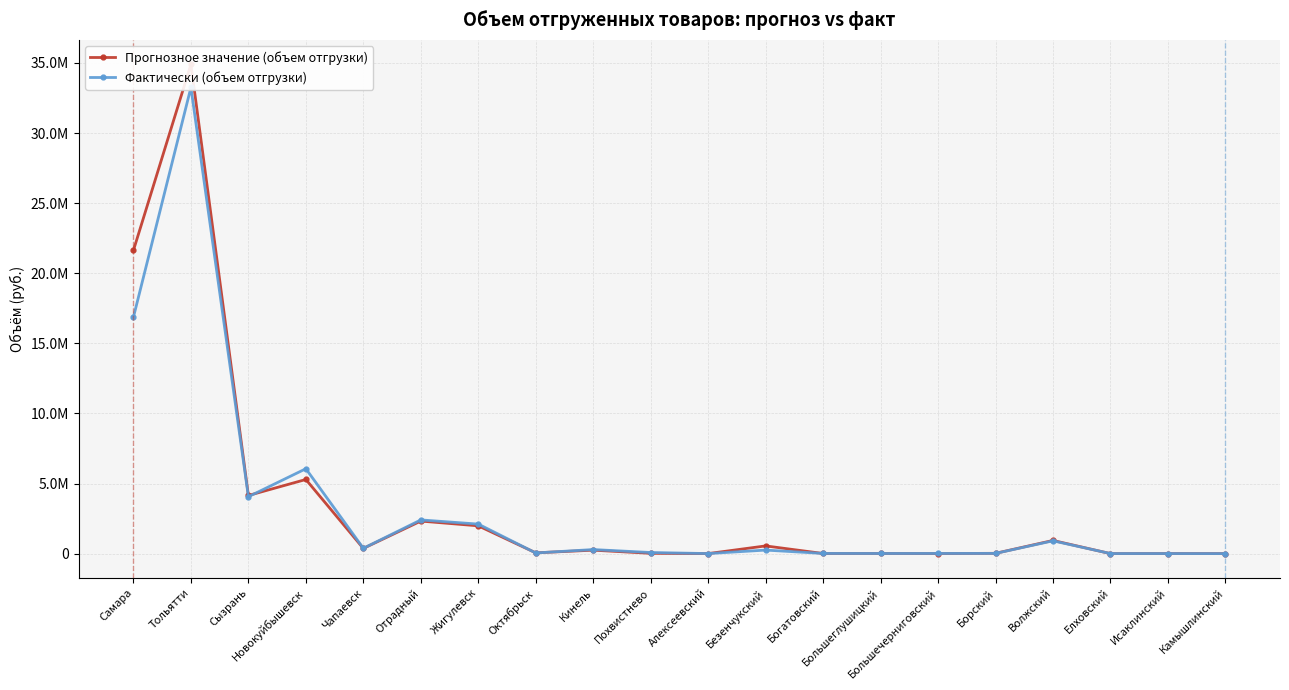

Reading left to right, list all the values displayed in this chart.

Прогнозное значение (объем отгрузки): Самара=21634339.5	Тольятти=34902691.0	Сызрань=4147484.0	Новокуйбышевск=5289188.0	Чапаевск=372500.0	Отрадный=2321996.0	Жигулевск=1982648.0	Октябрьск=56685.0	Кинель=247028.0	Похвистнево=22727.0	Алексеевский=3090.0	Безенчукский=550535.3	Богатовский=9538.0	Большеглушицкий=10569.8	Большечерниговский=5856.9	Борский=21733.5	Волжский=939790.0	Елховский=830.7	Исаклинский=3905.0	Камышлинский=560.0
Фактически (объем отгрузки): Самара=16870802.0	Тольятти=33250404.0	Сызрань=4061128.0	Новокуйбышевск=6055578.0	Чапаевск=379908.0	Отрадный=2404789.6	Жигулевск=2106630.0	Октябрьск=48633.0	Кинель=290559.0	Похвистнево=79890.1	Алексеевский=4396.5	Безенчукский=252910.0	Богатовский=13982.5	Большеглушицкий=10714.4	Большечерниговский=12856.5	Борский=16808.8	Волжский=912955.3	Елховский=5314.0	Исаклинский=5020.2	Камышлинский=967.7